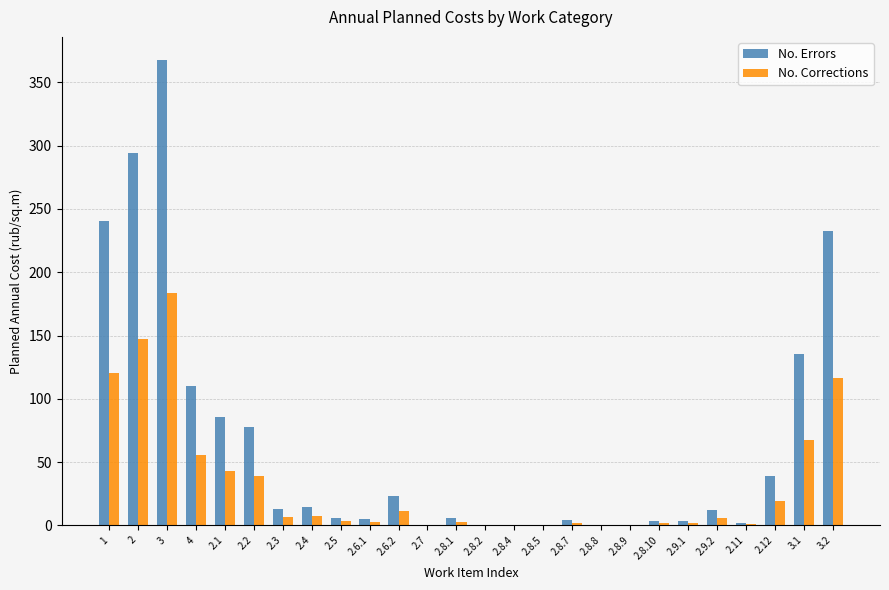

Which series has the largest total across all categories?

No. Errors